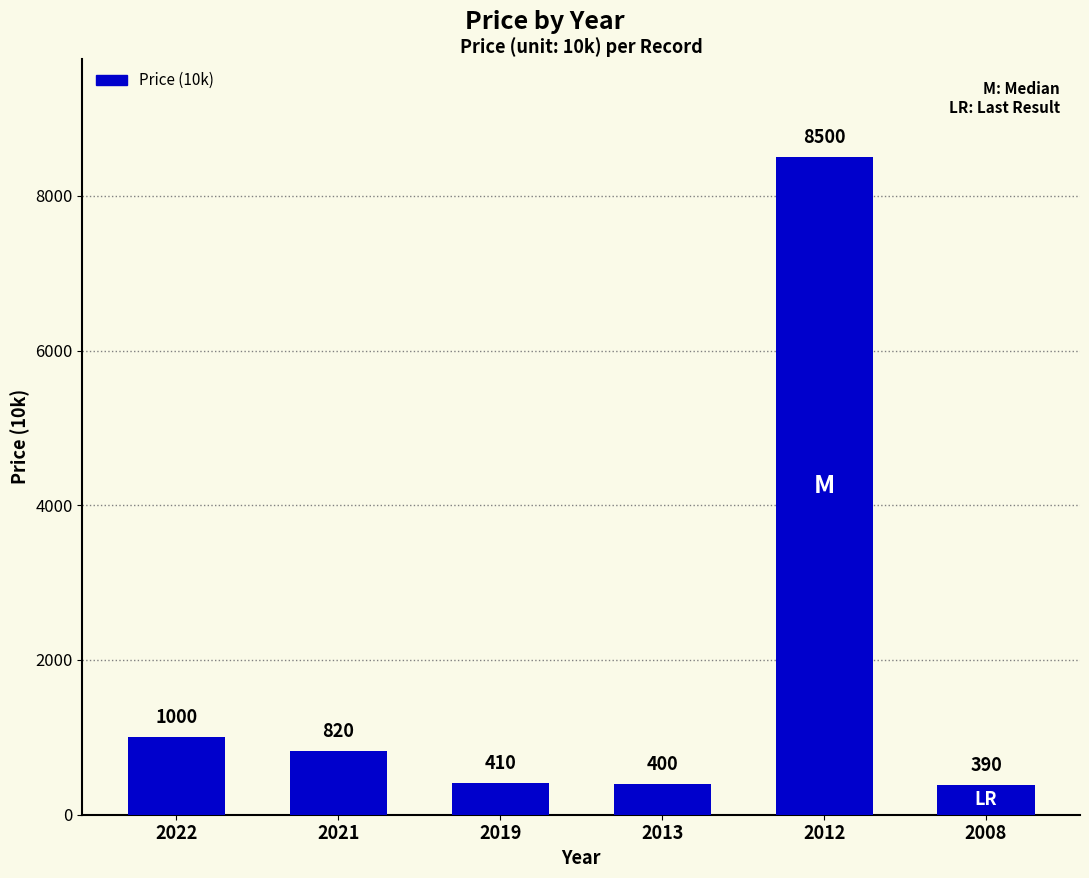

Rank the categories by value from highest to lowest.

2012, 2022, 2021, 2019, 2013, 2008